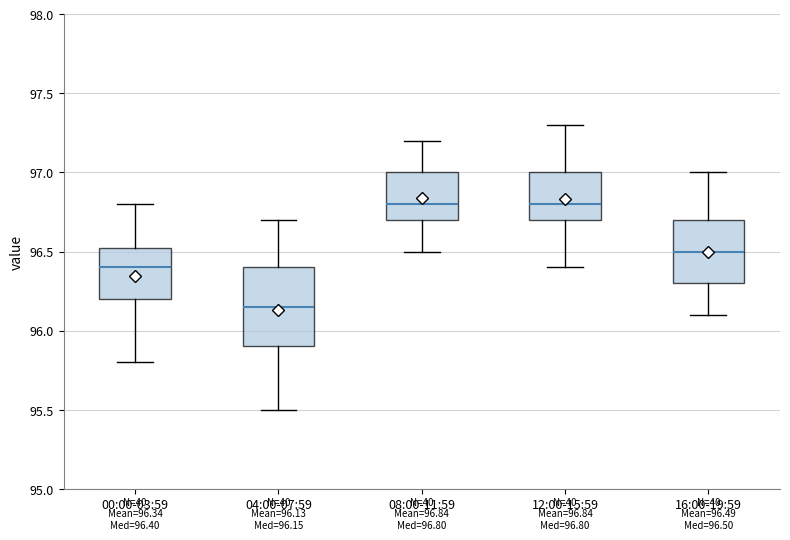

Comparing the boxes themselves (not the whiskers), which one is the tallest?

04:00-07:59